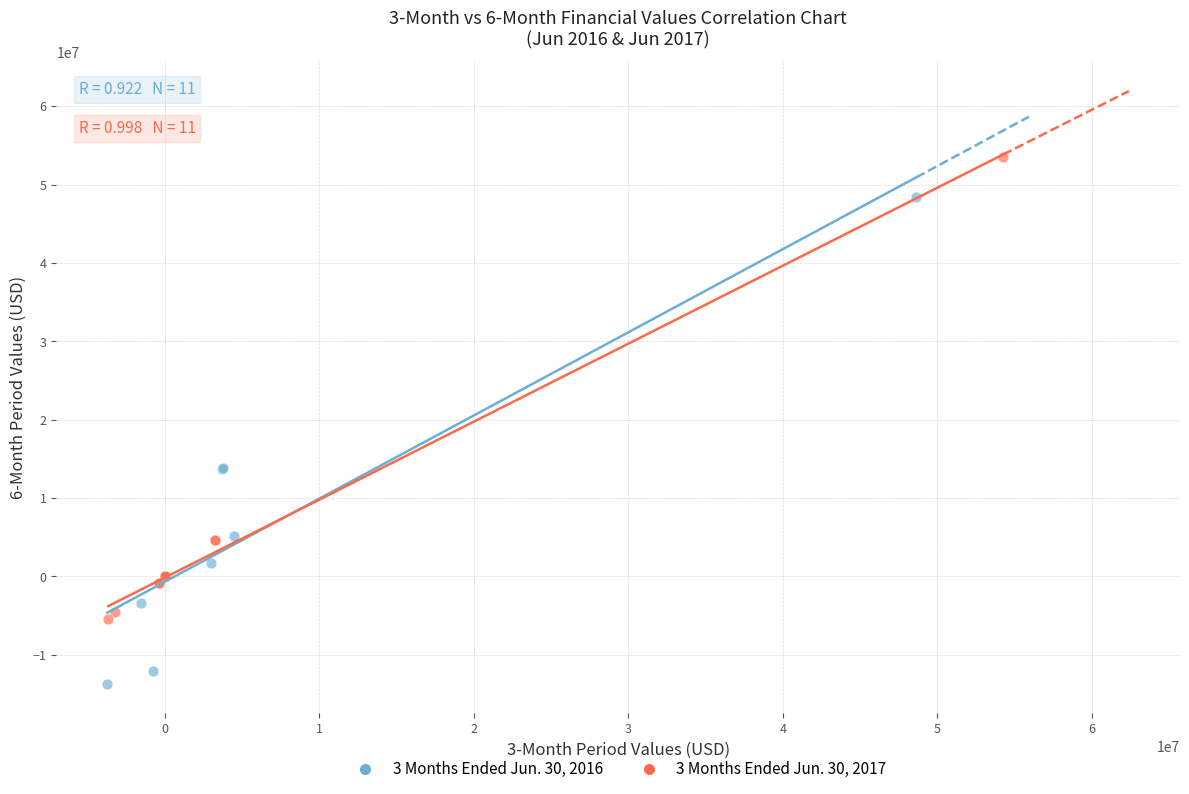

Which series reaches the maximum Y coordinate?

3 Months Ended Jun. 30, 2017